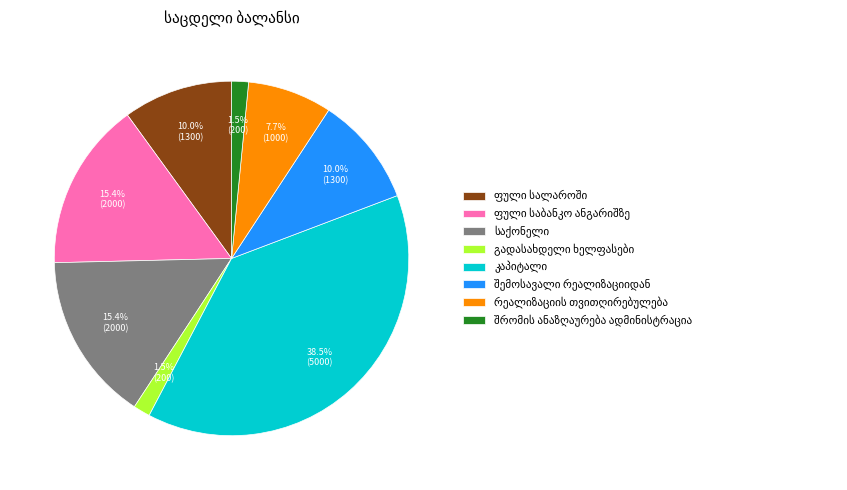

Does any single category account for the majority?

No